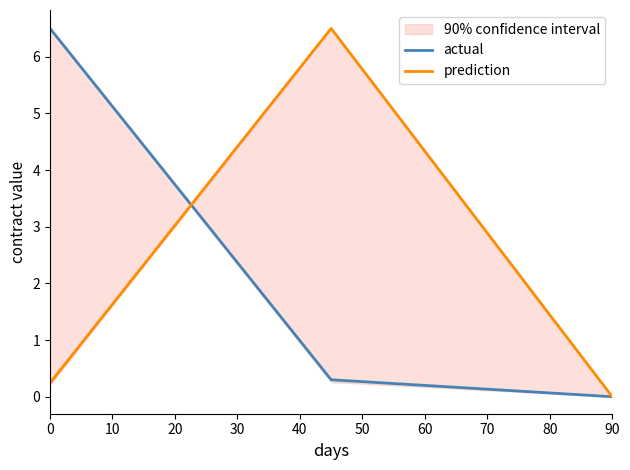

True or false: actual has a value of 6.5 at 0.

True